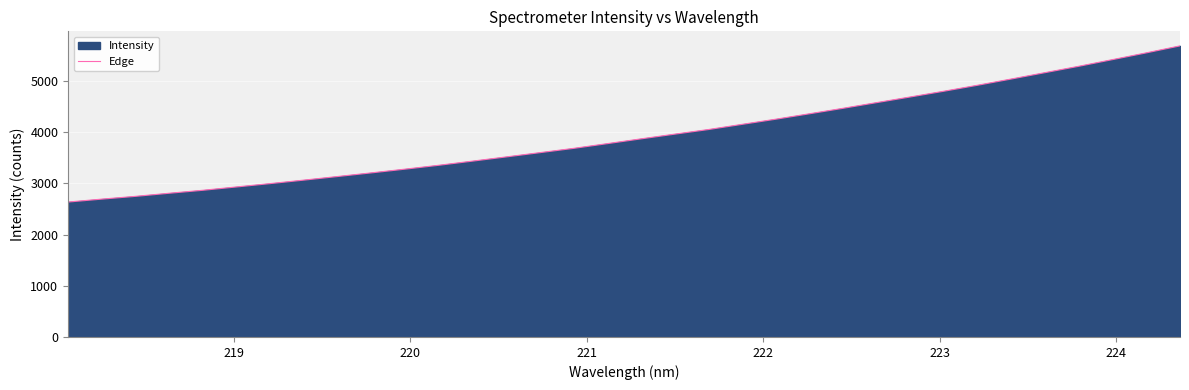

What is the value of the 24th point from the left?

4467.4